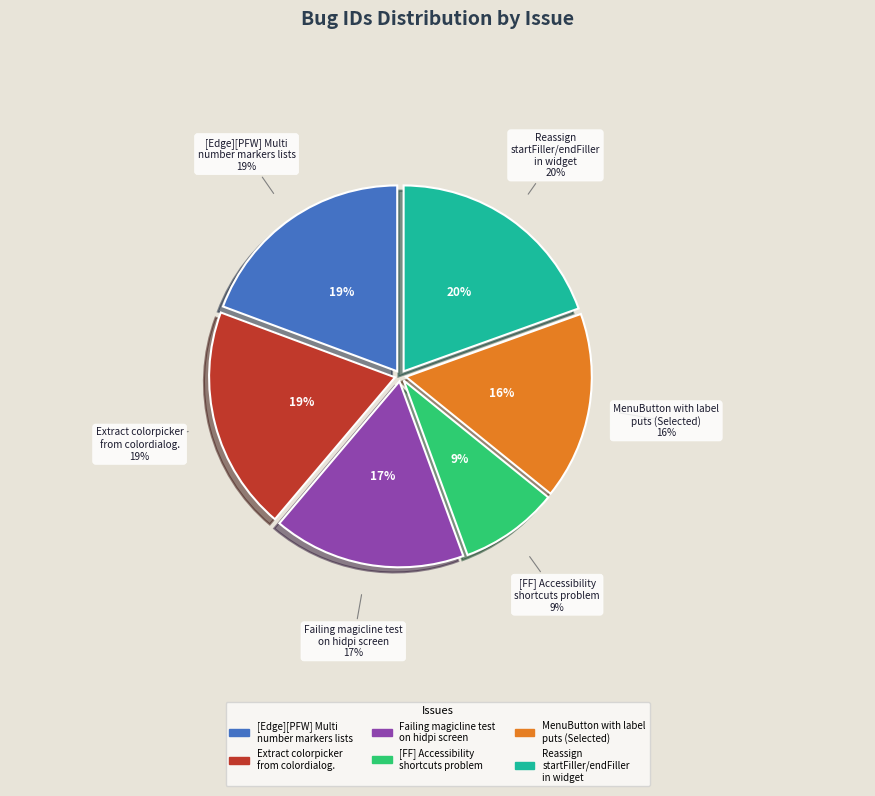

What is the ratio of the value at Reassign startFiller/endFiller in widget to the value at MenuButton with label puts (Selected)?

1.2